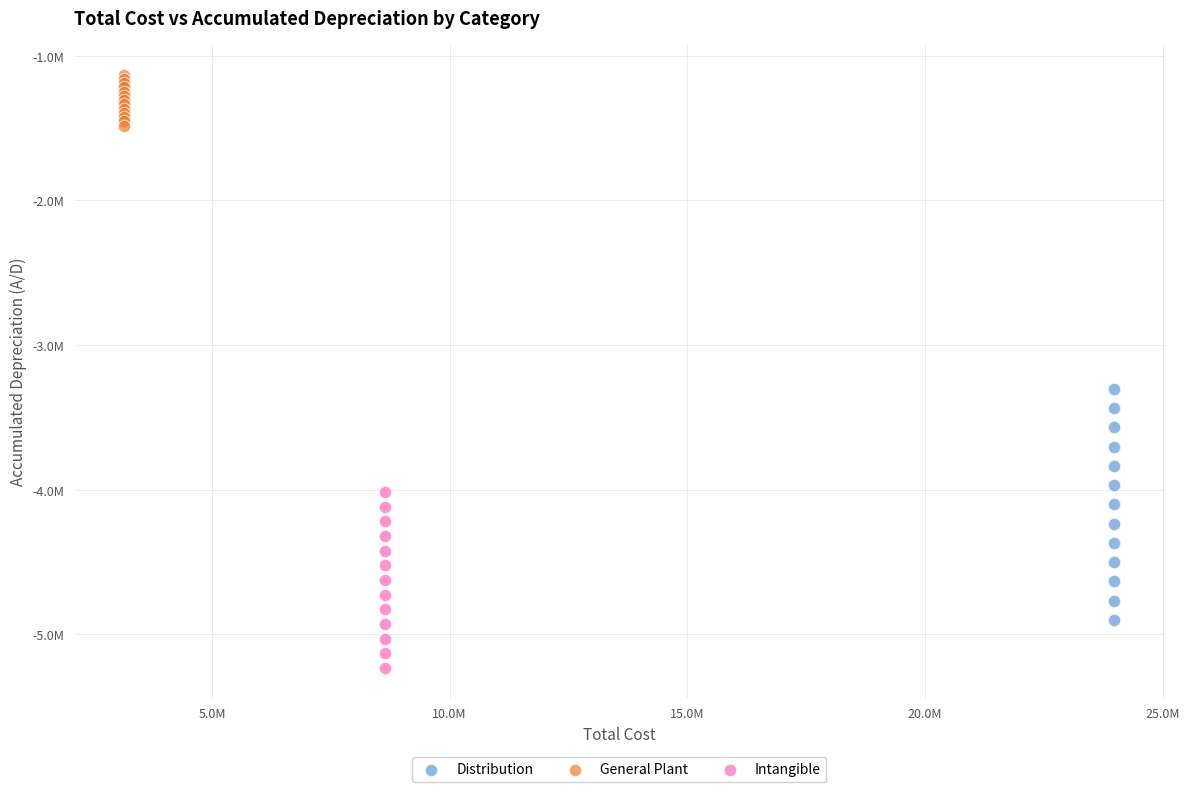

Which series contains the highest Y value?

General Plant